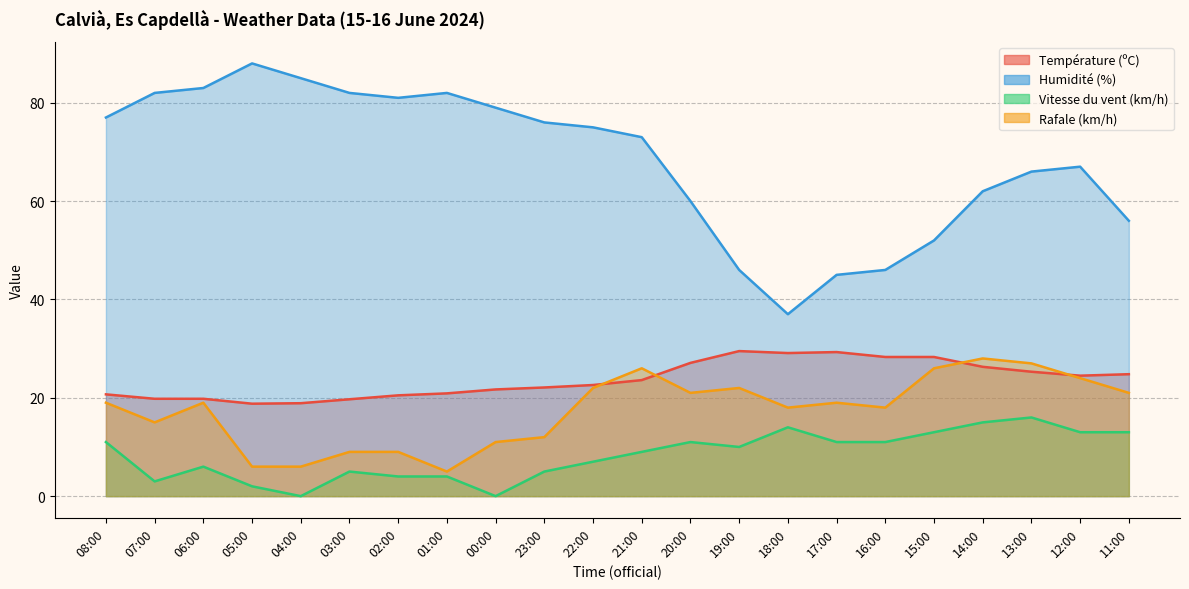

What is the spread (max minus min) of values at 13:00?

50.0